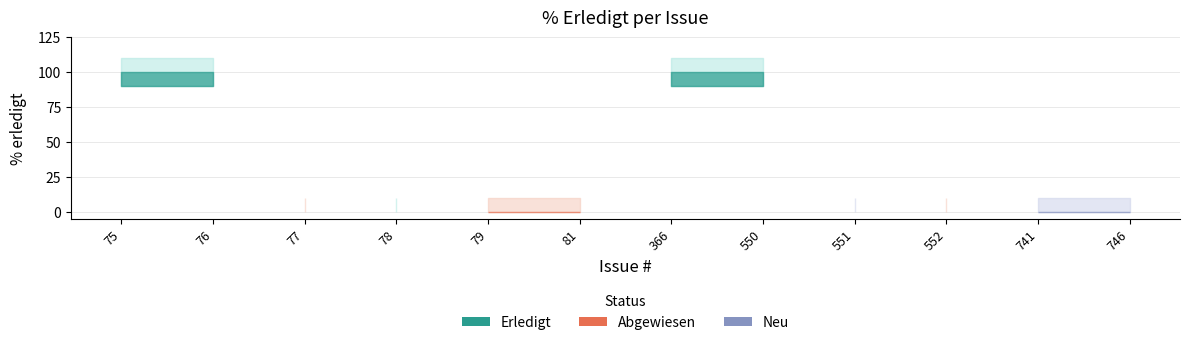

What is the difference between the maximum and minimum values?

100